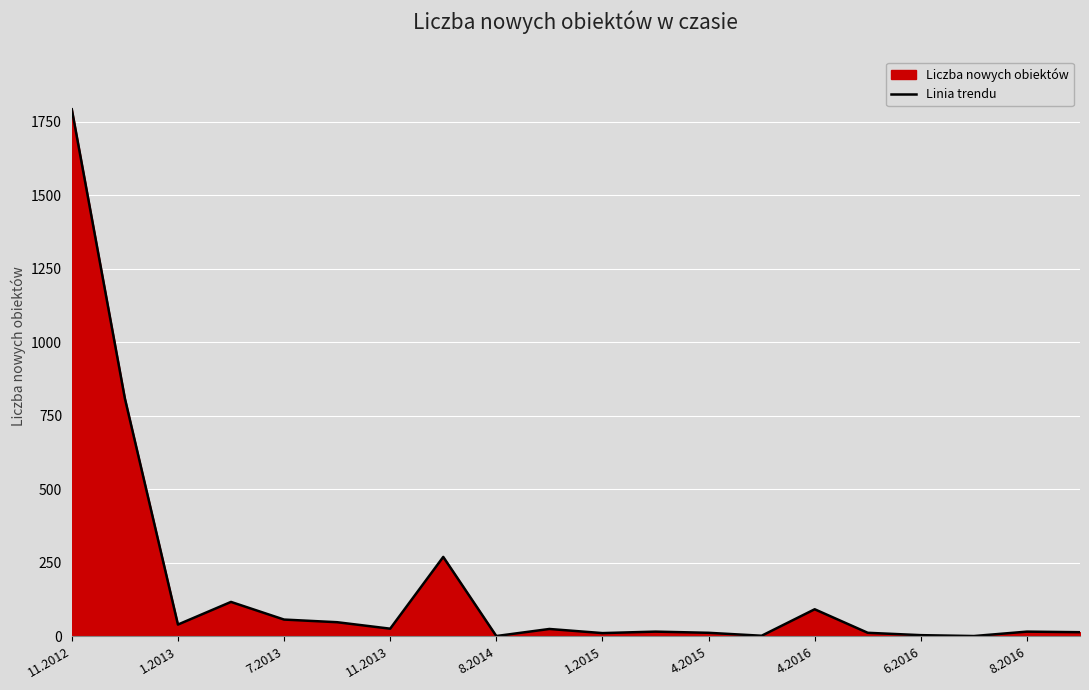

What is the maximum value shown in the chart?

1792